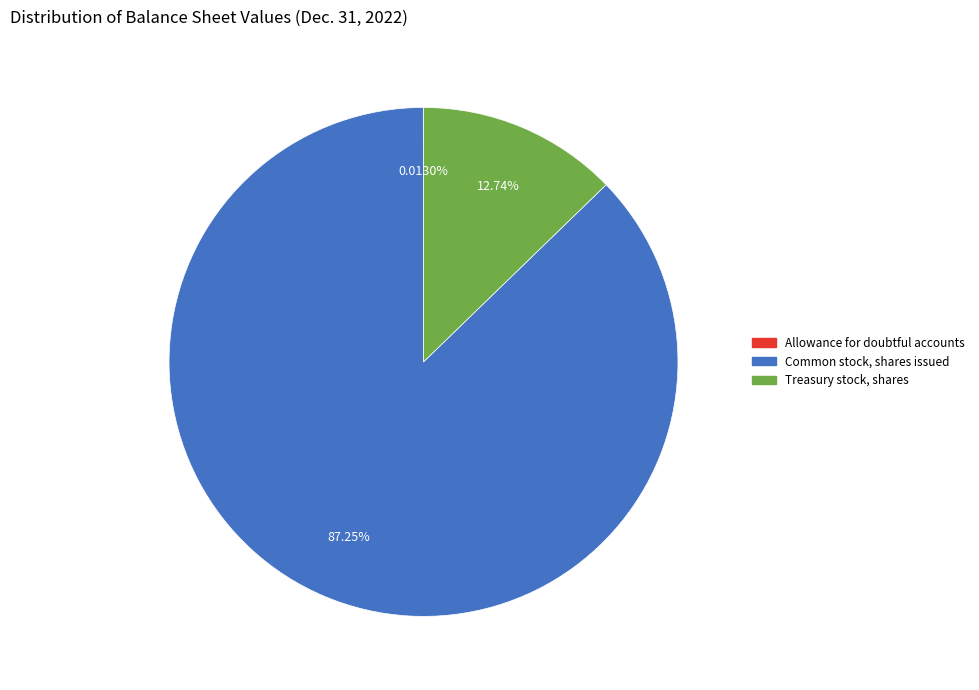

Which slice represents more than half of the pie?

Common stock, shares issued